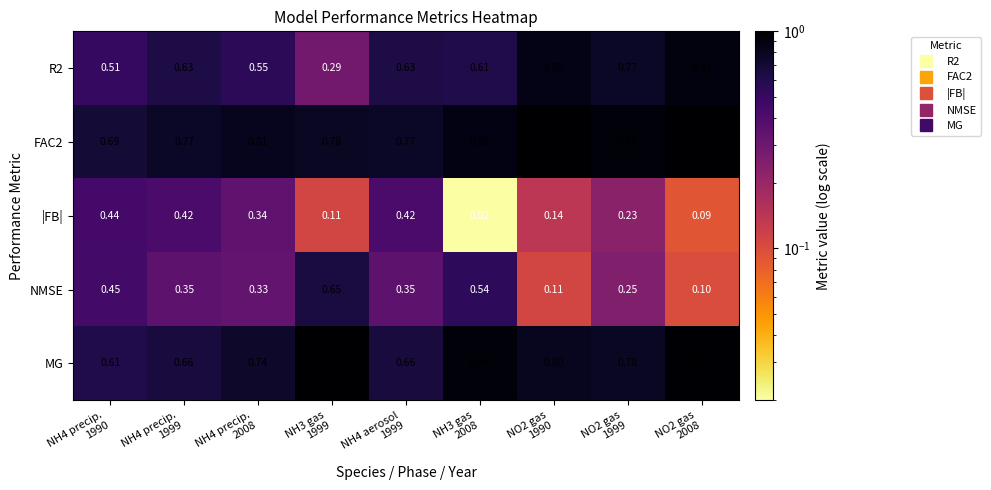

Reading left to right, what are all the values shown in this chart?

R2: NH4 precip.
1990=0.5	NH4 precip.
1999=0.6	NH4 precip.
2008=0.6	NH3 gas
1999=0.3	NH4 aerosol
1999=0.6	NH3 gas
2008=0.6	NO2 gas
1990=0.8	NO2 gas
1999=0.8	NO2 gas
2008=0.9
FAC2: NH4 precip.
1990=0.7	NH4 precip.
1999=0.8	NH4 precip.
2008=0.8	NH3 gas
1999=0.8	NH4 aerosol
1999=0.8	NH3 gas
2008=0.9	NO2 gas
1990=1.0	NO2 gas
1999=0.9	NO2 gas
2008=1.0
|FB|: NH4 precip.
1990=0.4	NH4 precip.
1999=0.4	NH4 precip.
2008=0.3	NH3 gas
1999=0.1	NH4 aerosol
1999=0.4	NH3 gas
2008=0.0	NO2 gas
1990=0.1	NO2 gas
1999=0.2	NO2 gas
2008=0.1
NMSE: NH4 precip.
1990=0.5	NH4 precip.
1999=0.3	NH4 precip.
2008=0.3	NH3 gas
1999=0.7	NH4 aerosol
1999=0.3	NH3 gas
2008=0.5	NO2 gas
1990=0.1	NO2 gas
1999=0.2	NO2 gas
2008=0.1
MG: NH4 precip.
1990=0.6	NH4 precip.
1999=0.7	NH4 precip.
2008=0.7	NH3 gas
1999=1.0	NH4 aerosol
1999=0.7	NH3 gas
2008=0.9	NO2 gas
1990=0.8	NO2 gas
1999=0.8	NO2 gas
2008=1.0